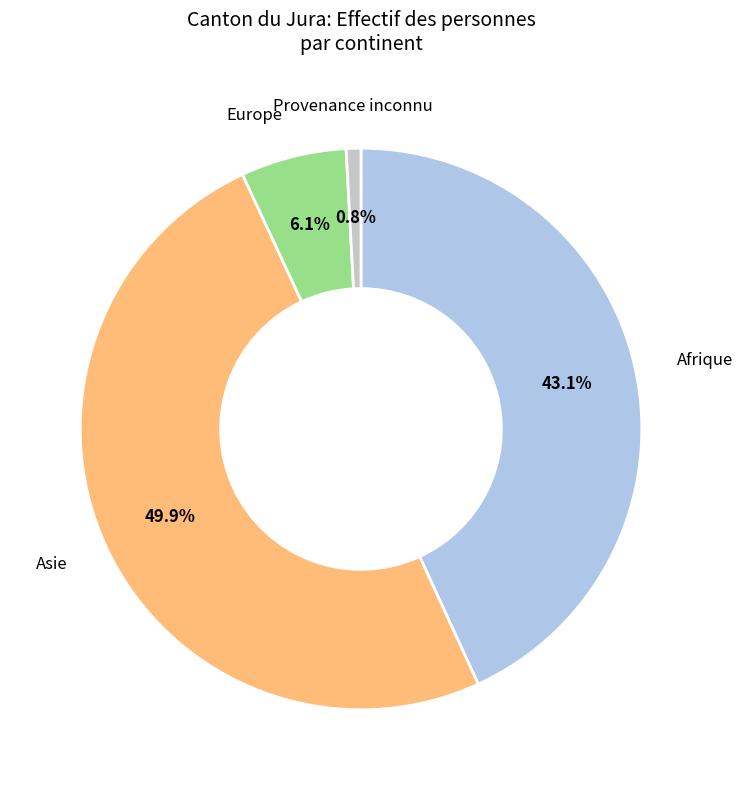

What is the smallest slice in the pie chart?

Provenance inconnu